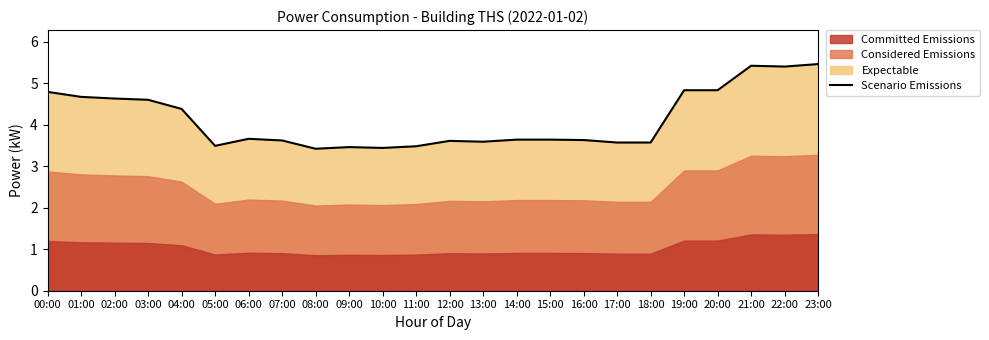

How many interior local valleys (lower than both neighbors) does the data have?

5